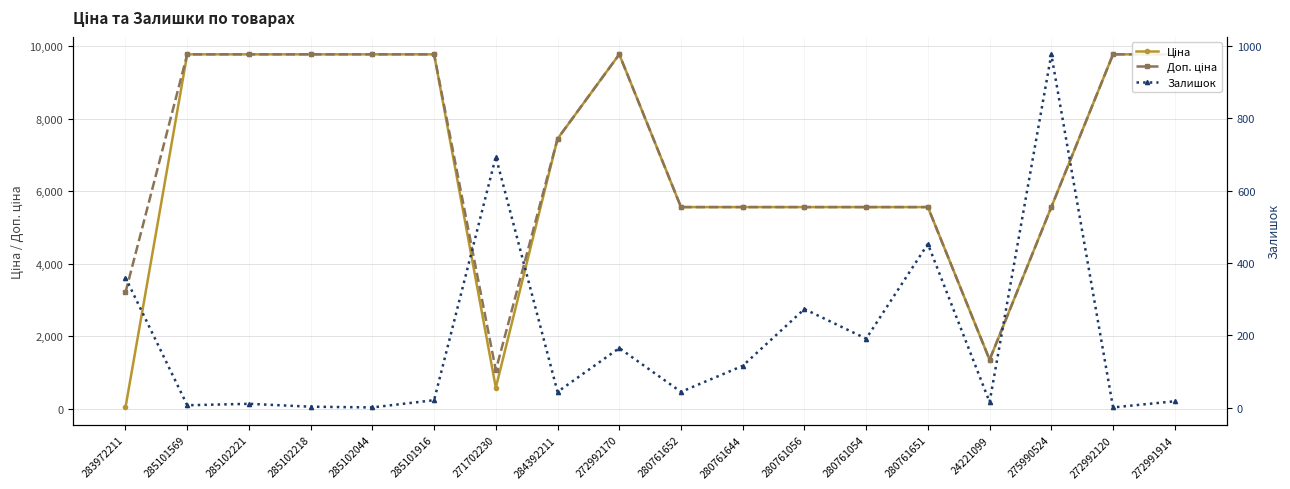

Rank the series at 285102044 from lowest to highest value.

Залишок, Ціна, Доп. ціна